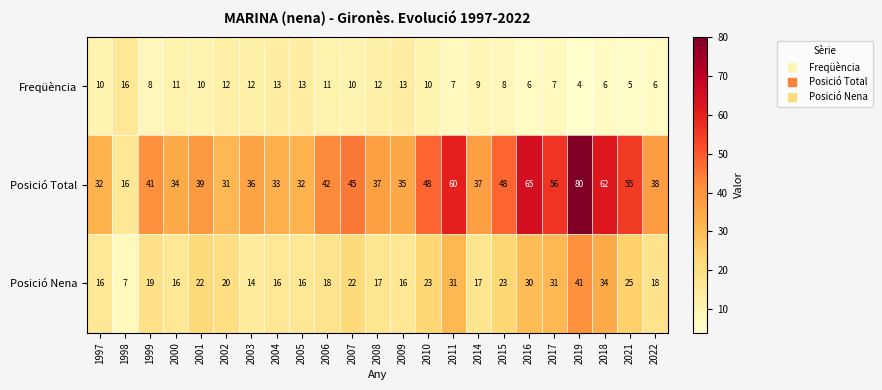

What is the minimum value for Posició Total?

16